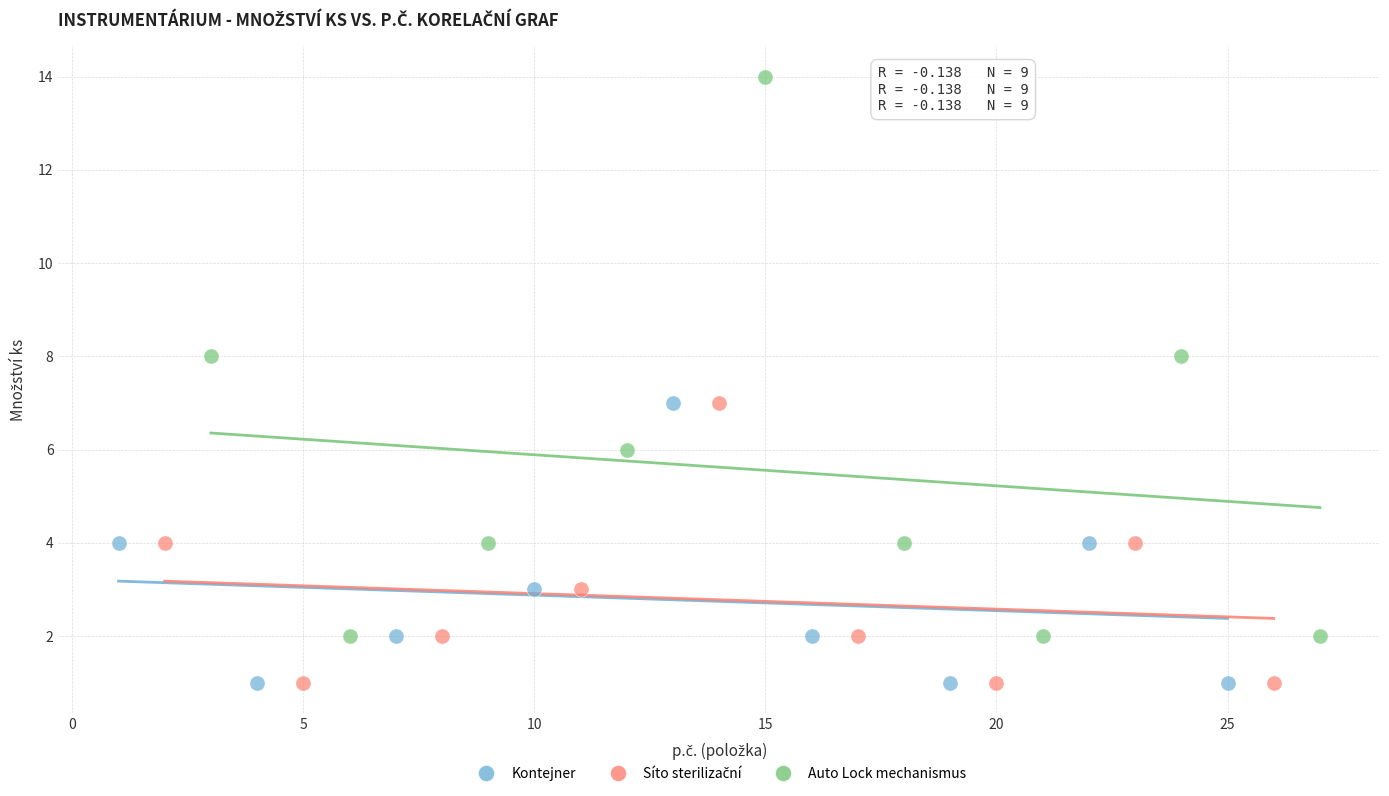

Which series has the largest Y range (max minus min)?

Auto Lock mechanismus